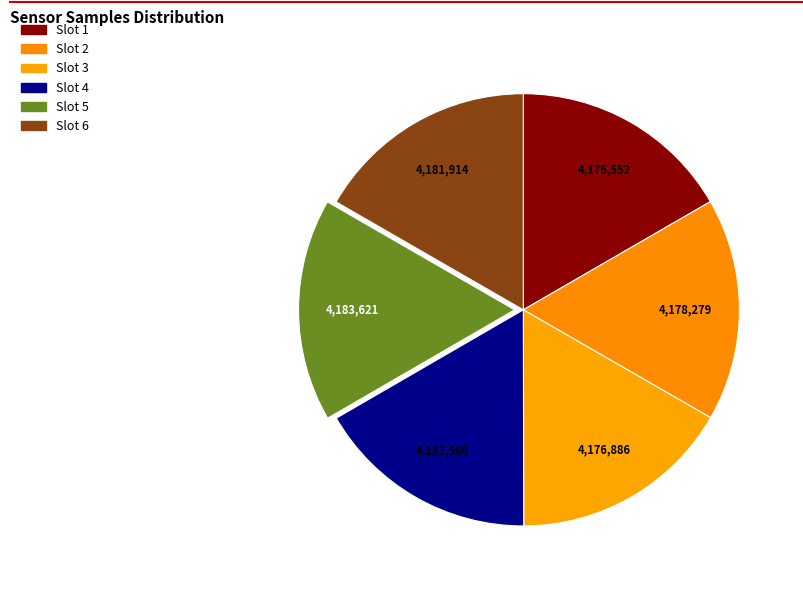

How many segments does this pie chart have?

6